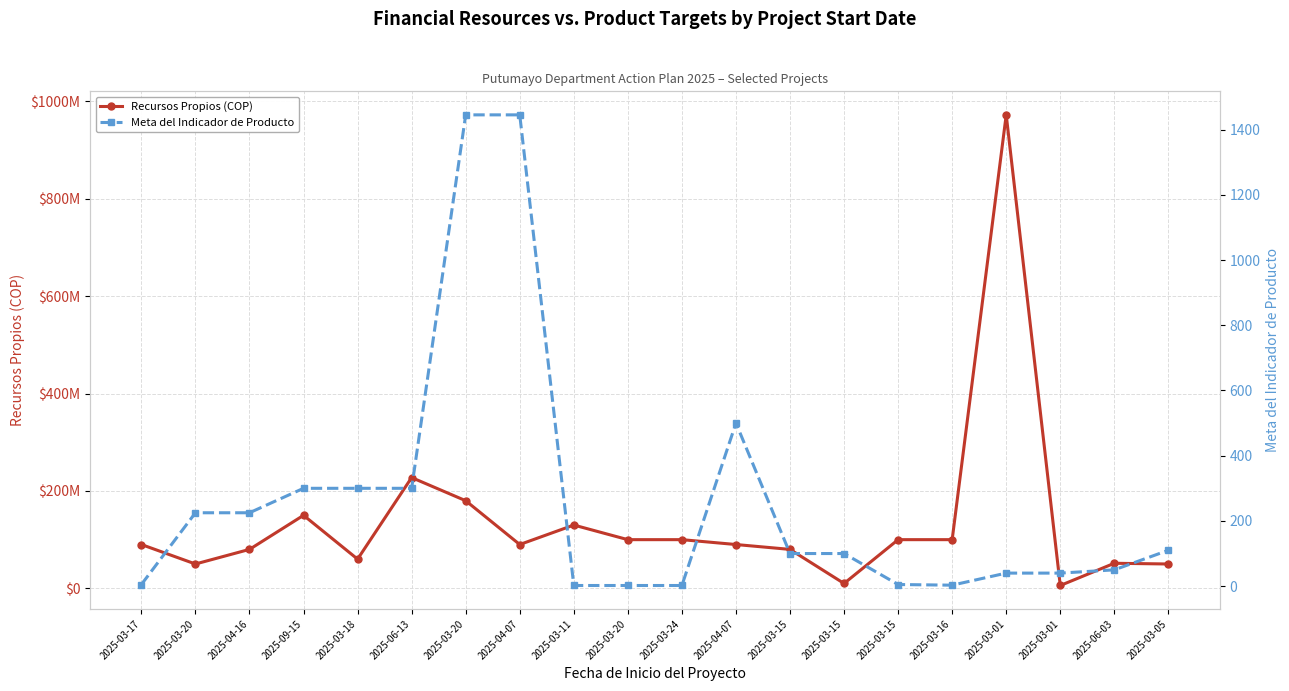

Is it true that Recursos Propios (COP) equals 124840720.8 at 2025-04-07?

False